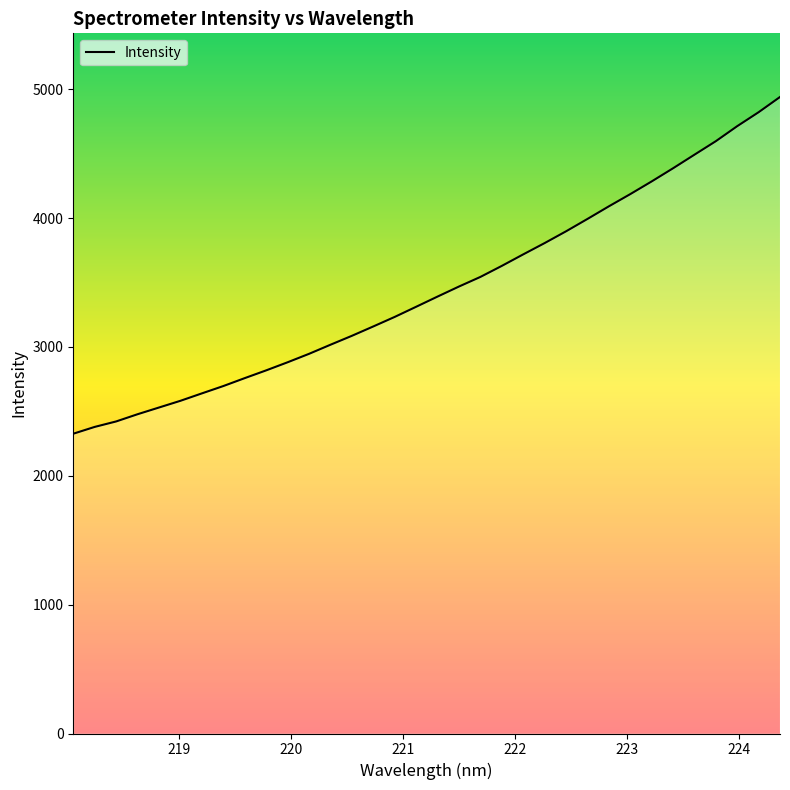

What is the maximum value shown in the chart?

4939.1